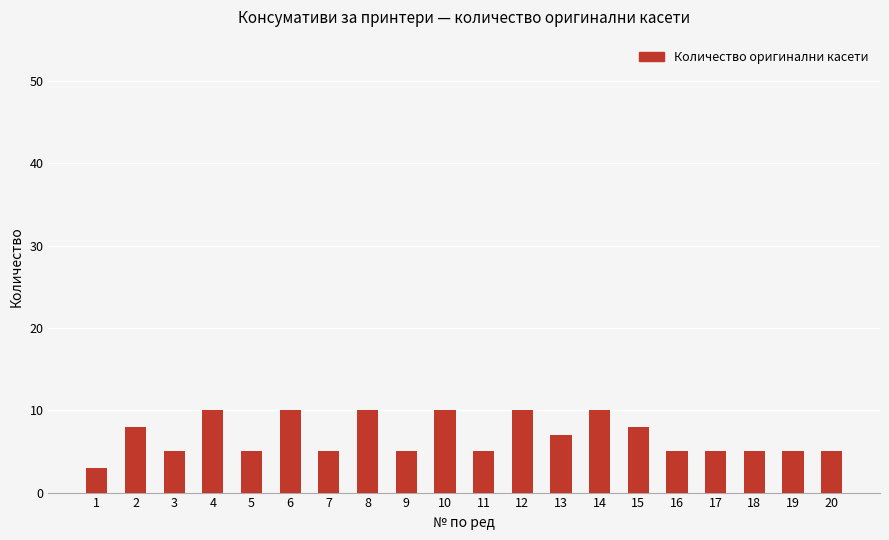

Reading left to right, list all the values displayed in this chart.

3	8	5	10	5	10	5	10	5	10	5	10	7	10	8	5	5	5	5	5